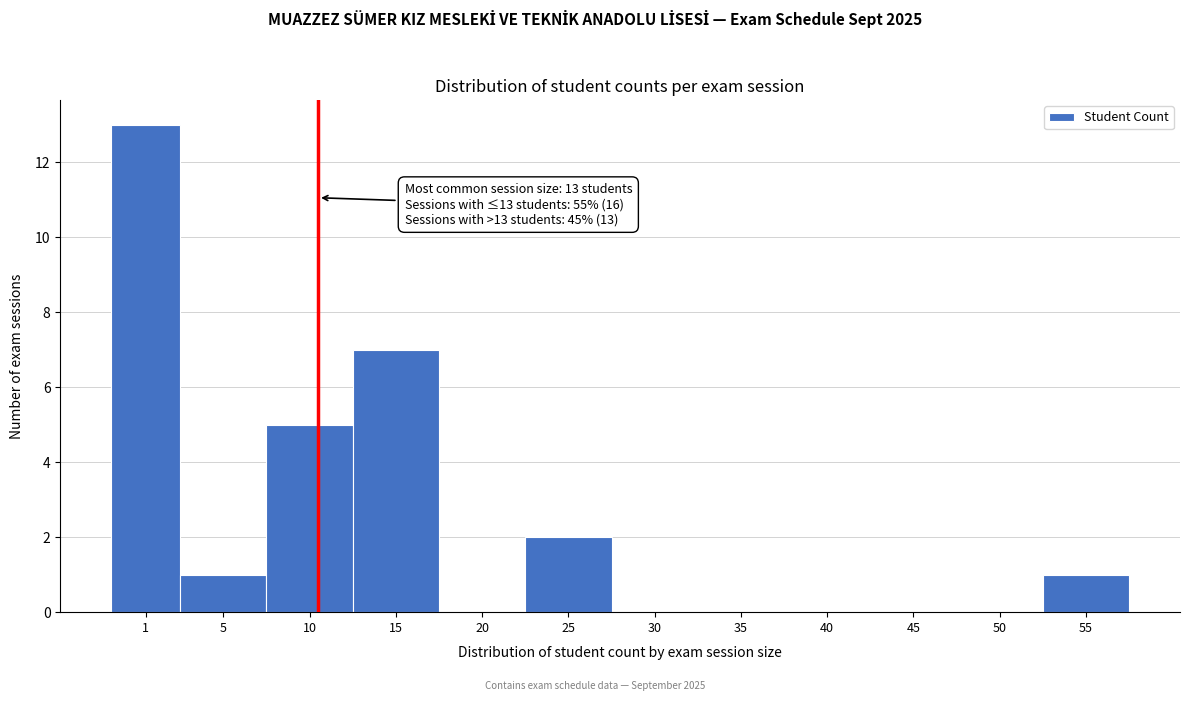

Reading right to left, what are all the values shown in this chart?

55=1	50=0	45=0	40=0	35=0	30=0	25=2	20=0	15=7	10=5	5=1	1=13